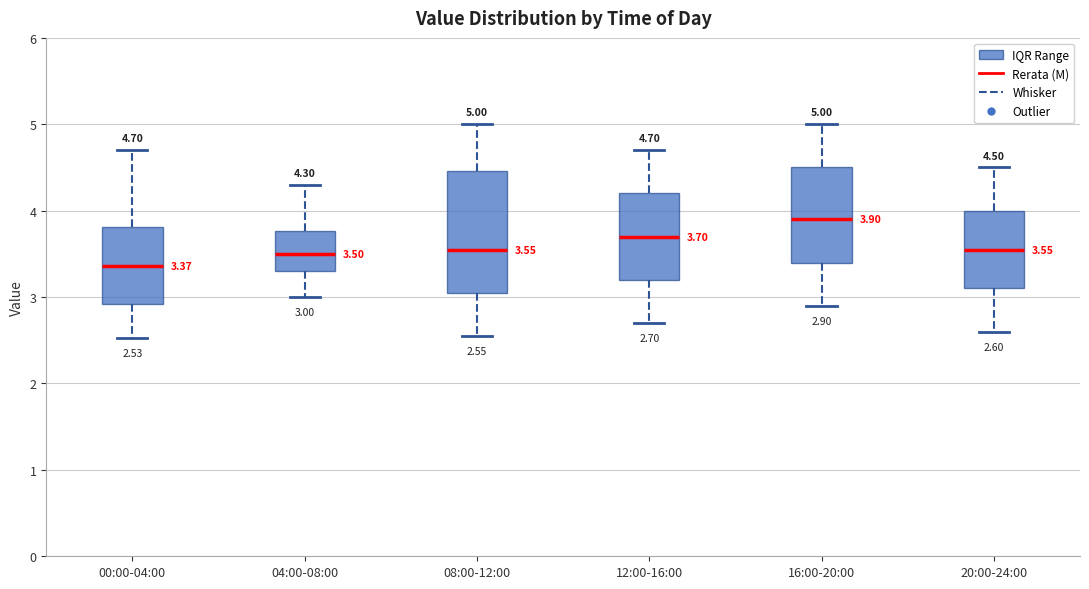

Which box has the highest median line?

16:00-20:00